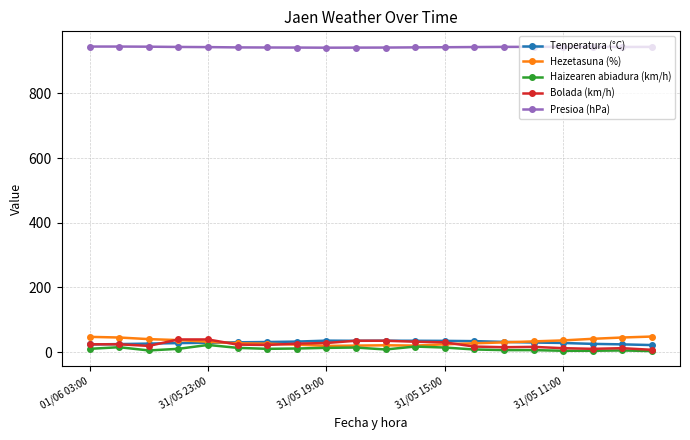

Which series has the largest total across all categories?

Presioa (hPa)